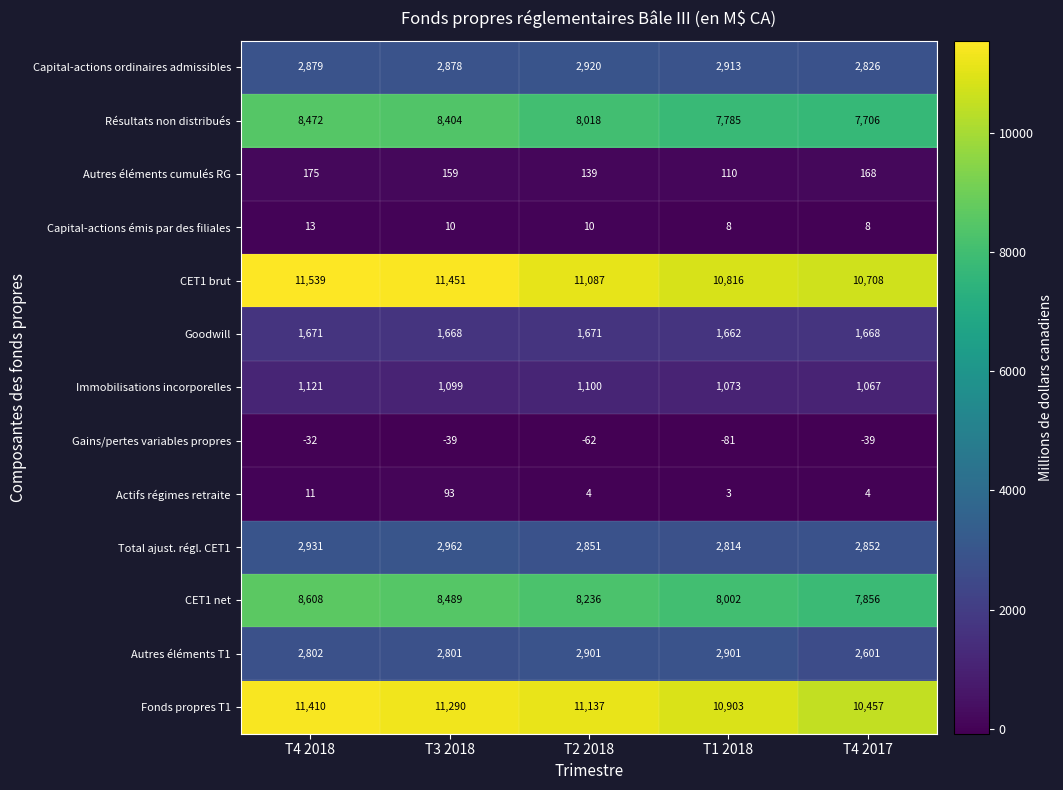

At which label does Immobilisations incorporelles first exceed 1099?

T4 2018